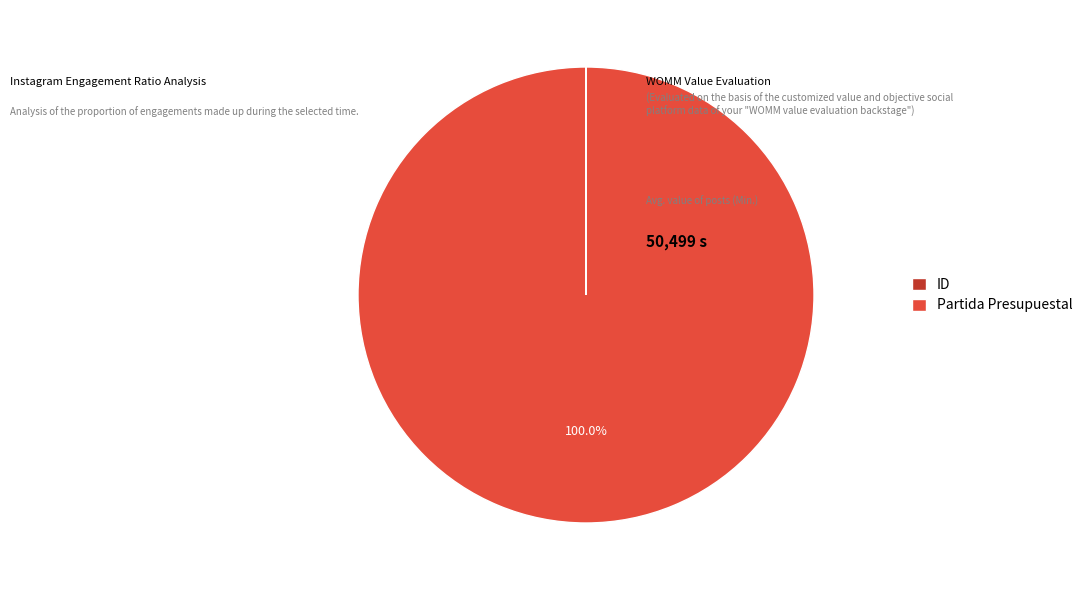

What is the largest slice in the pie chart?

Partida Presupuestal